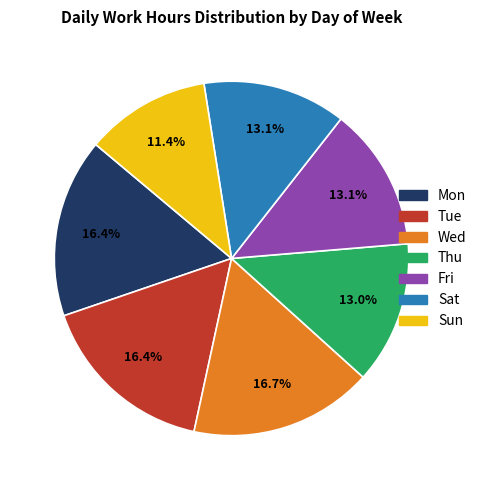

Is there a majority slice in this chart?

No